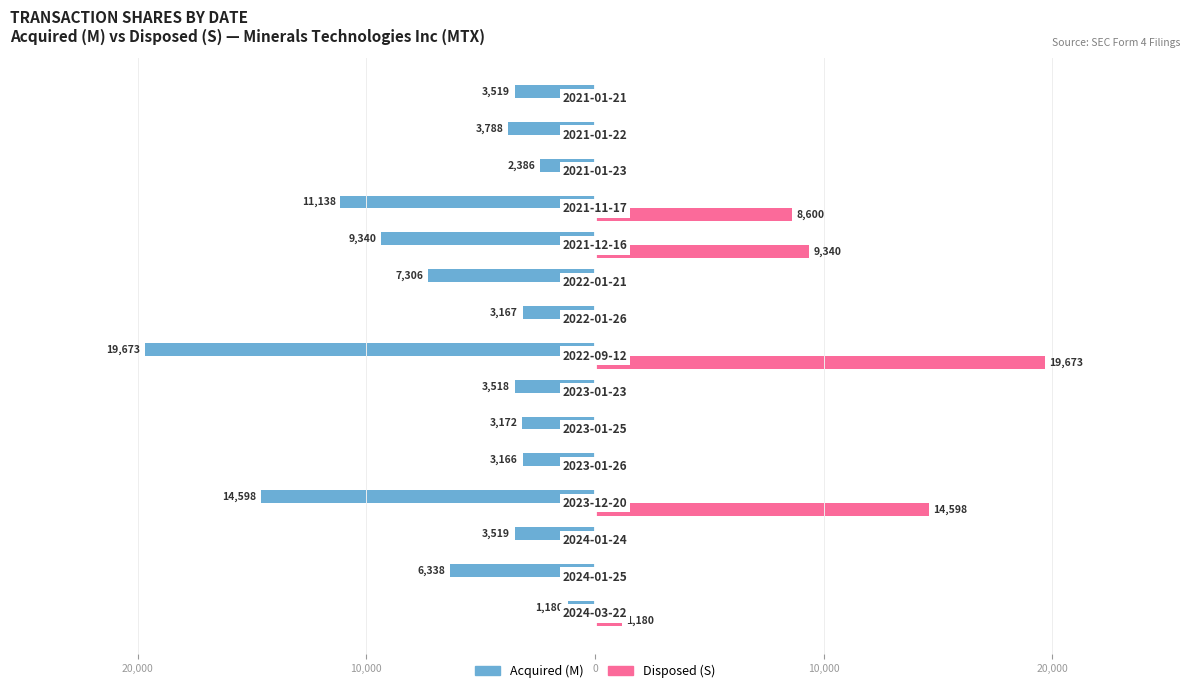

What are all the series names shown in the legend?

Acquired (M), Disposed (S)